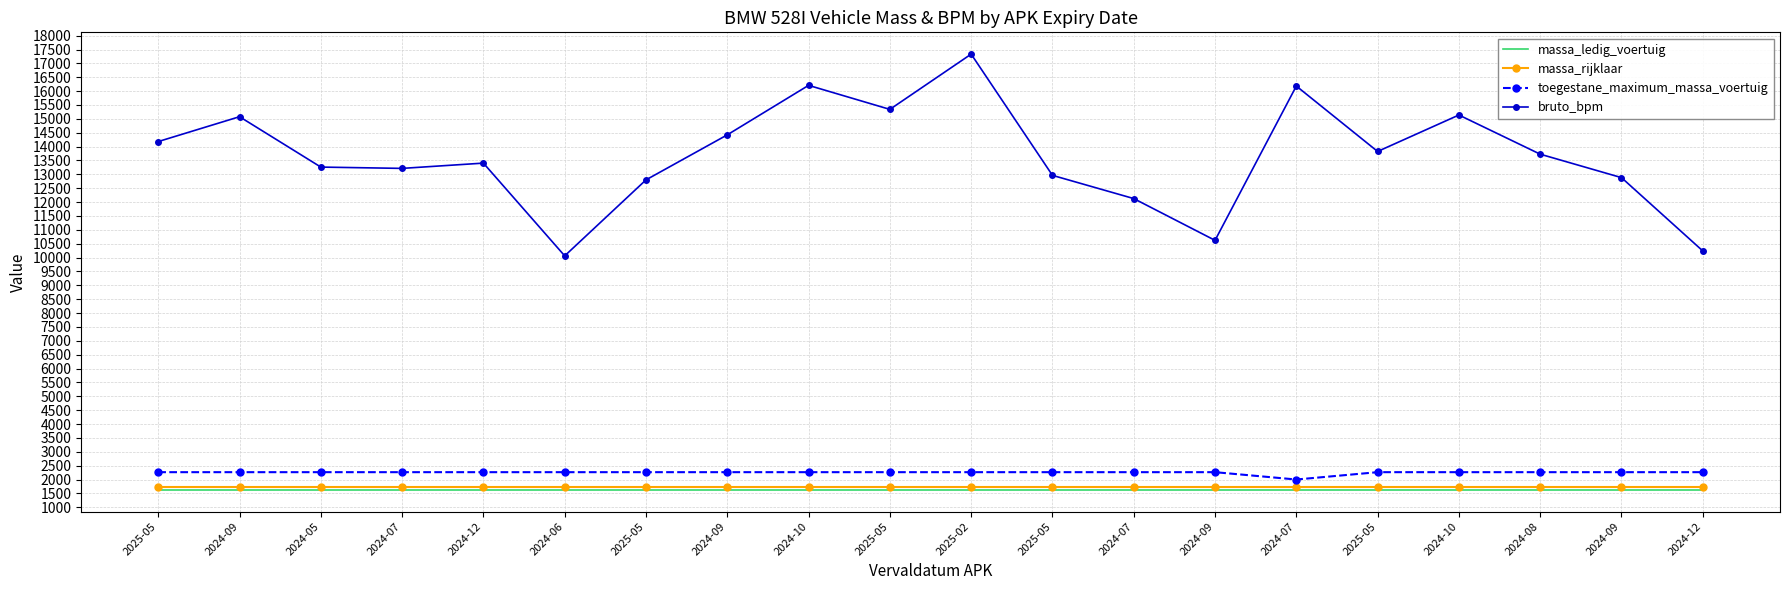

What is the highest value of the bruto_bpm series?

17334